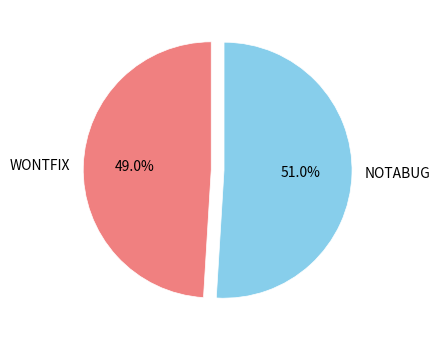

Count the number of slices in the pie.

2